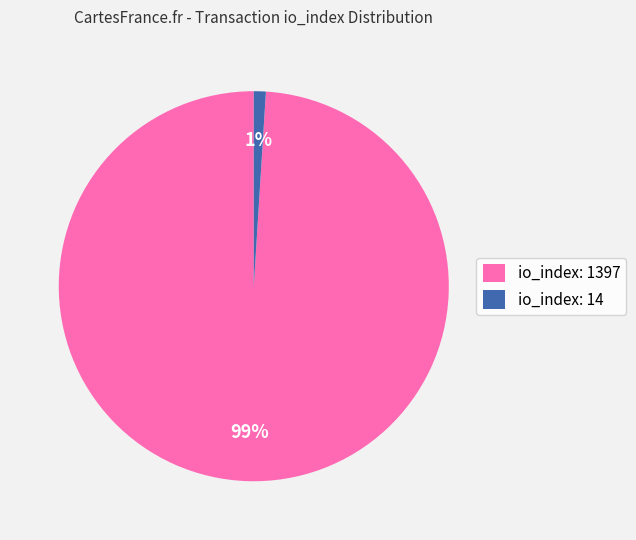

Combined, do io_index: 1397 and io_index: 14 account for over 50%?

Yes